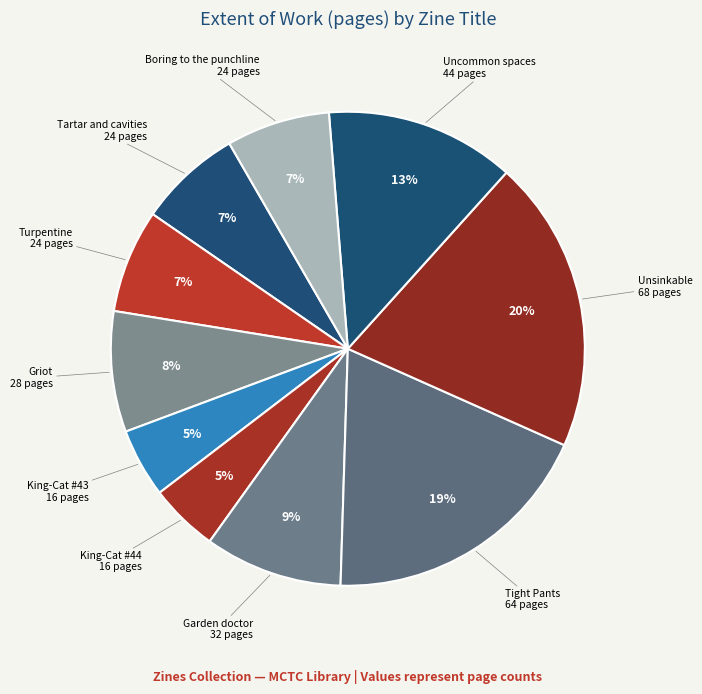

Which category has the biggest portion of the pie?

Unsinkable